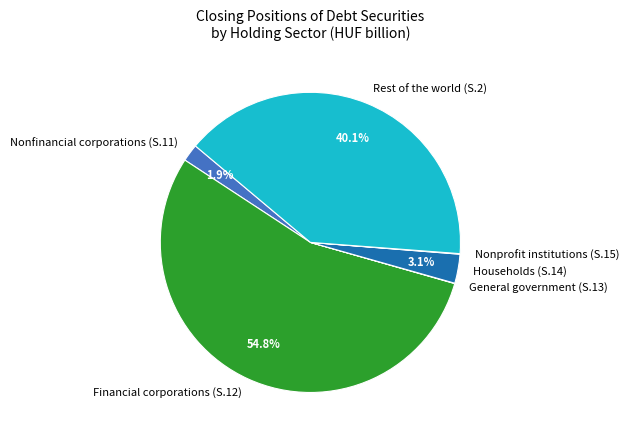

To the nearest percent, what is the difference between the largest and smallest slice percentages?

55%